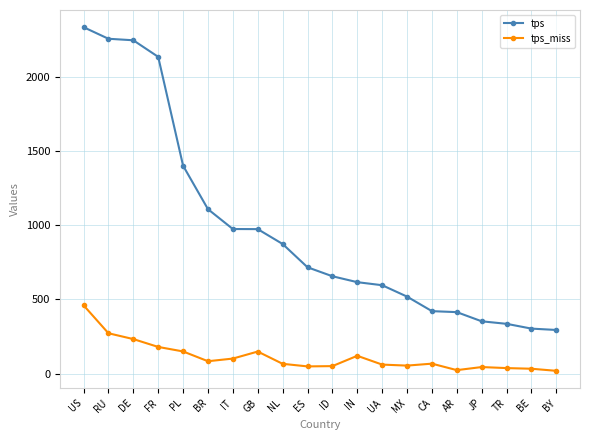

True or false: tps_miss has more than 0 points higher than both neighbors.

True